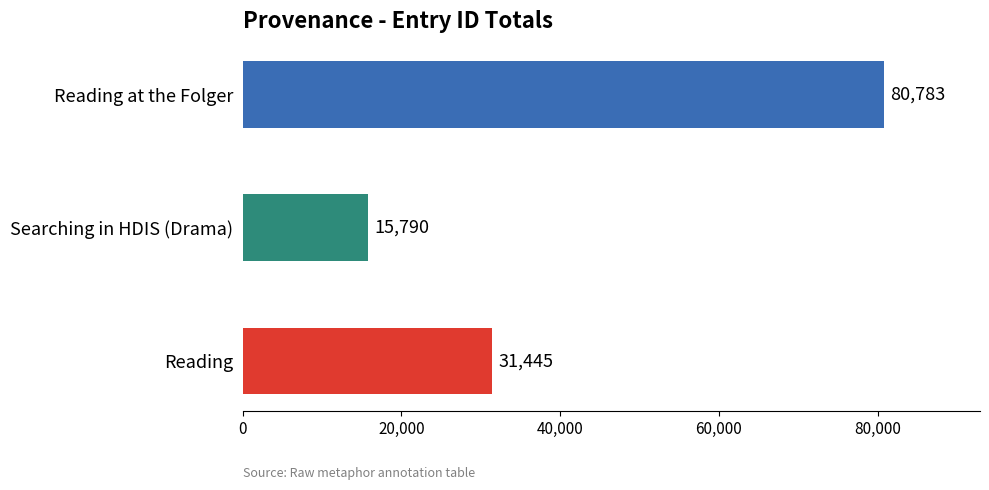

Where is the data nearest to the value 48286?

Reading